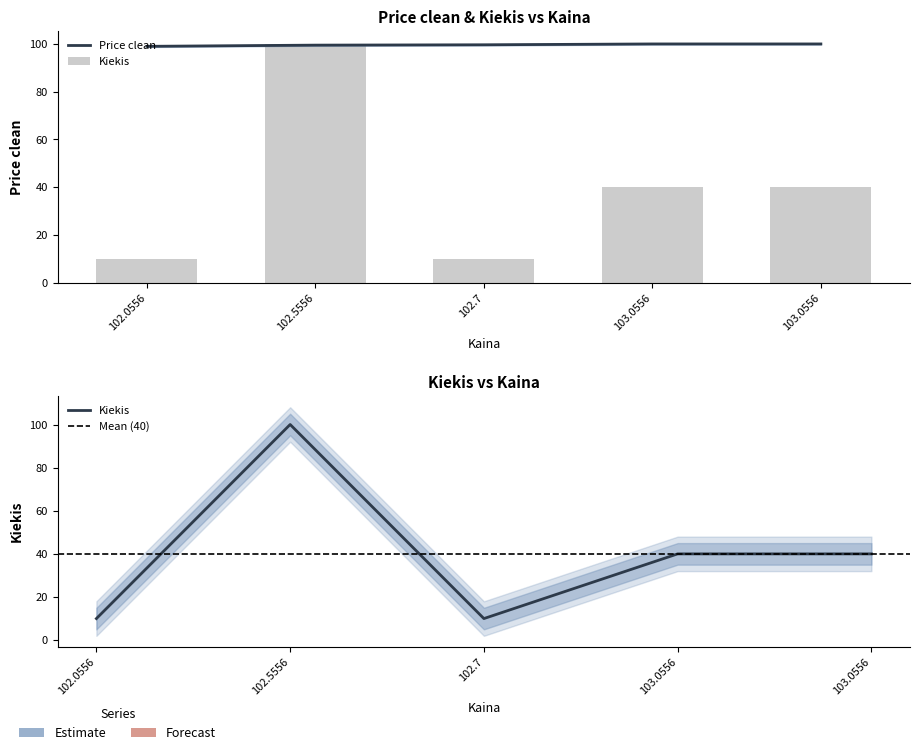

Rank the series by their maximum value, from highest to lowest.

Price clean, Kiekis